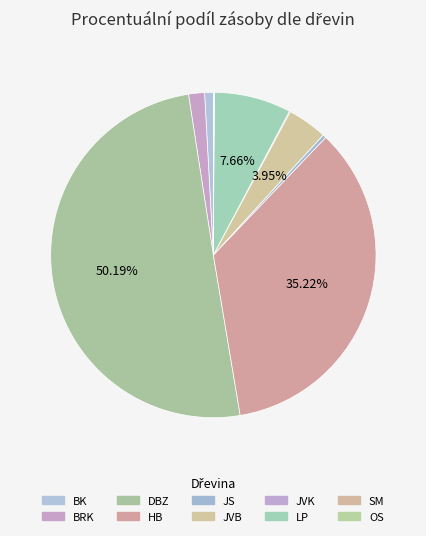

How many slices are in this pie chart?

10